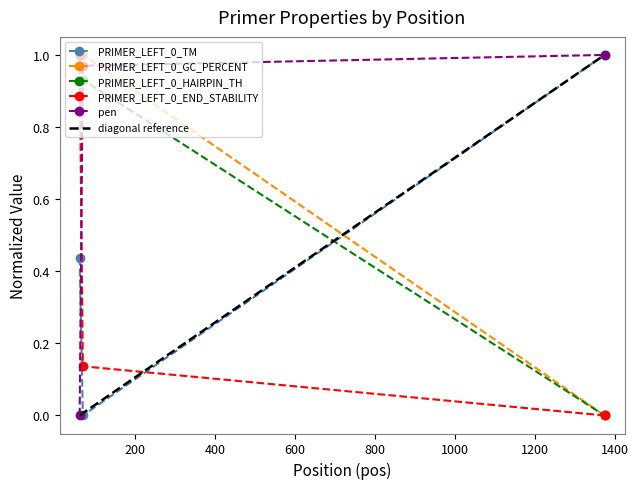

What is the total value across all series at 1374?

2.0